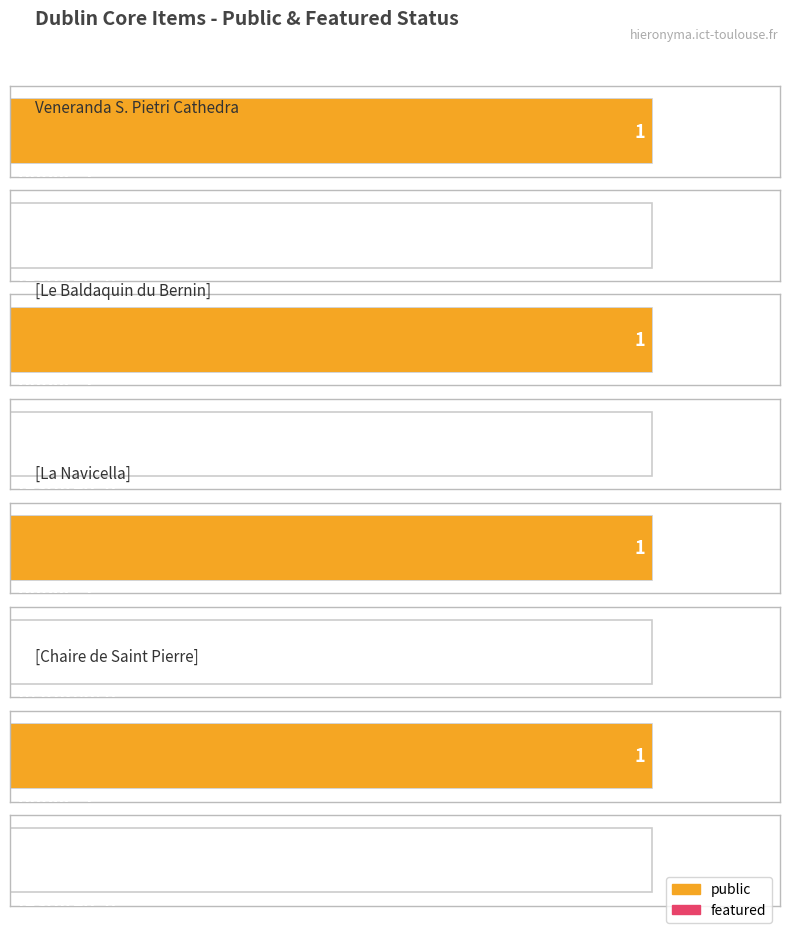

What is the sum of all public values?

4